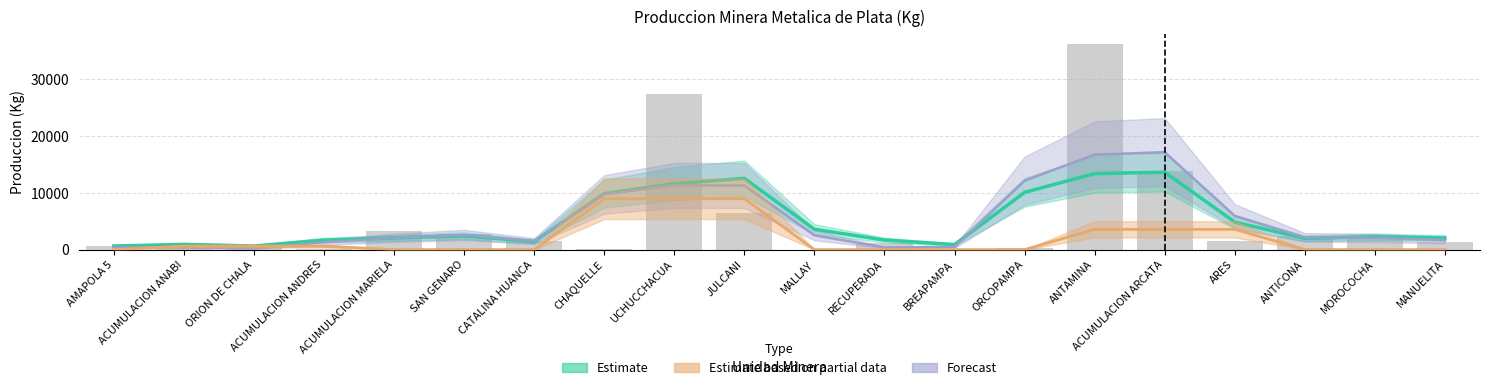

The value of SUB PRODUCTO 2013 at ANTICONA is 1634.2. True or false?

False